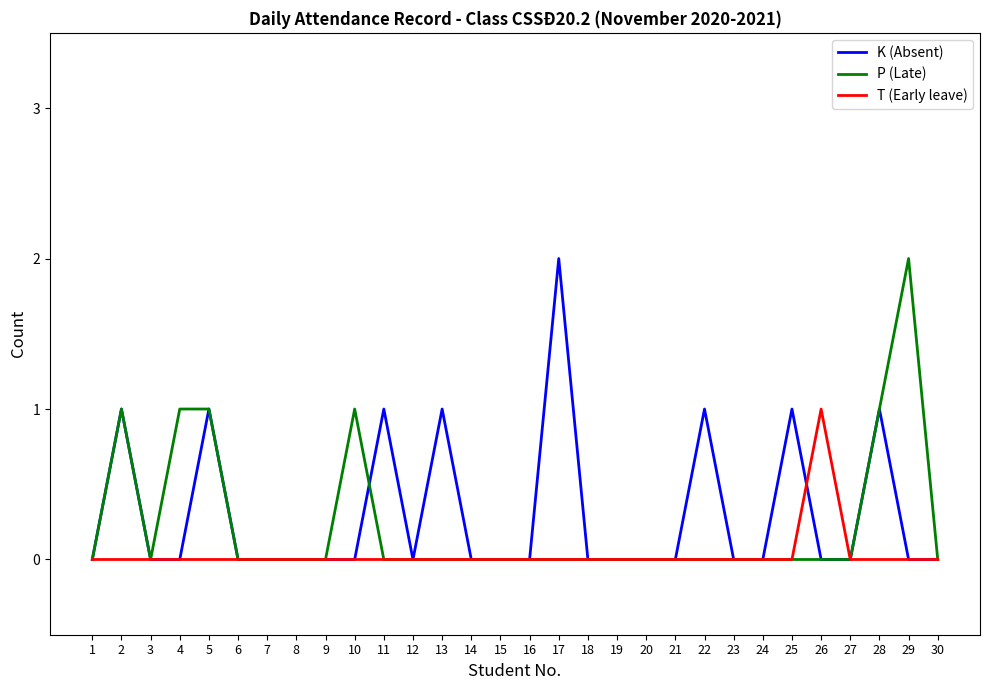

Does the chart have visible grid lines?

No